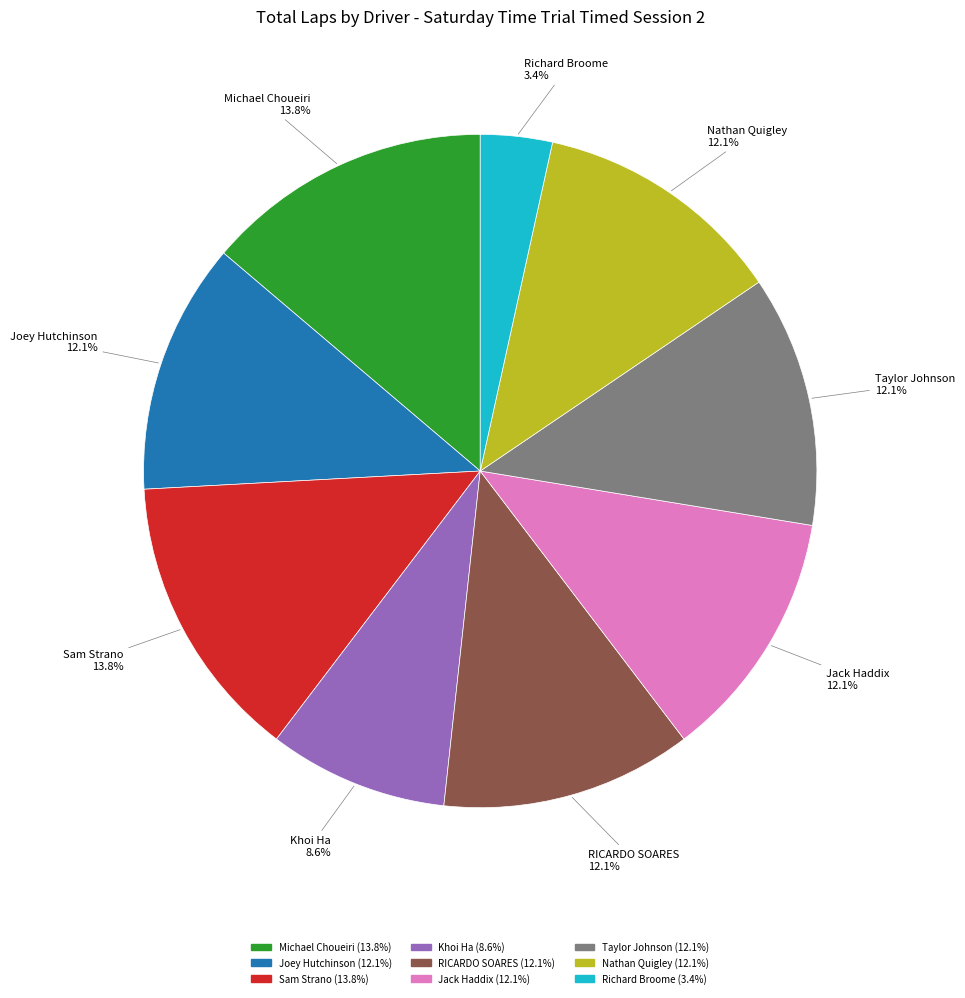

What percentage is the Nathan Quigley slice, to the nearest percent?

12%